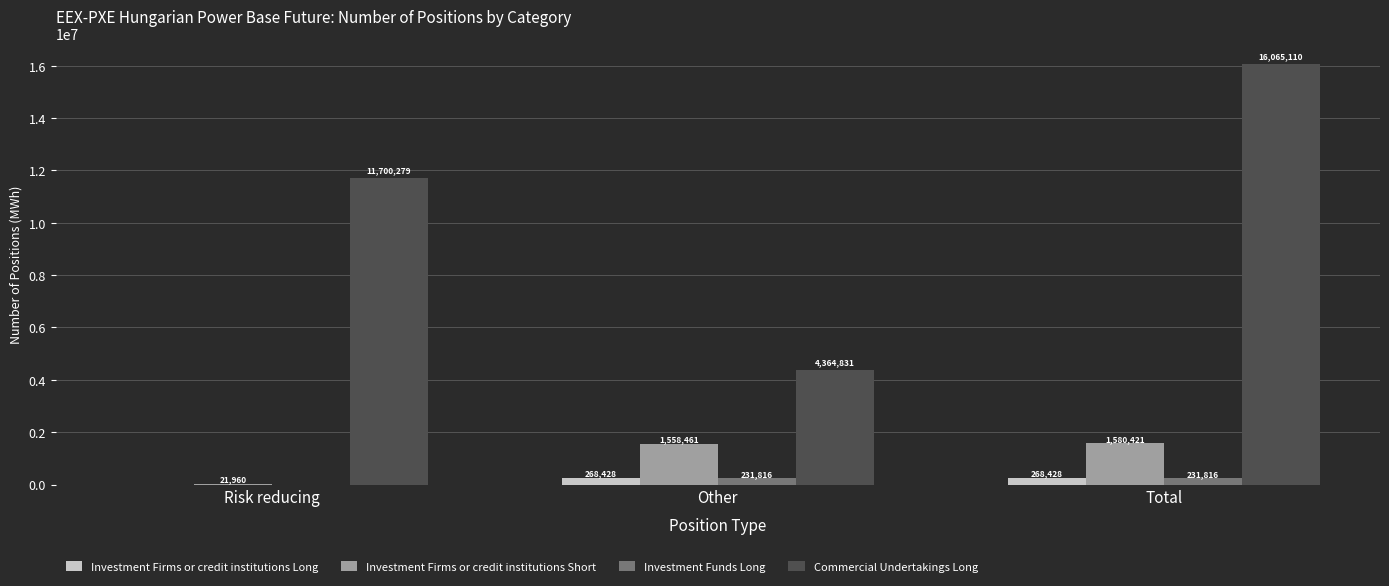

The Investment Funds Long series shows 231816 at Other. True or false?

True